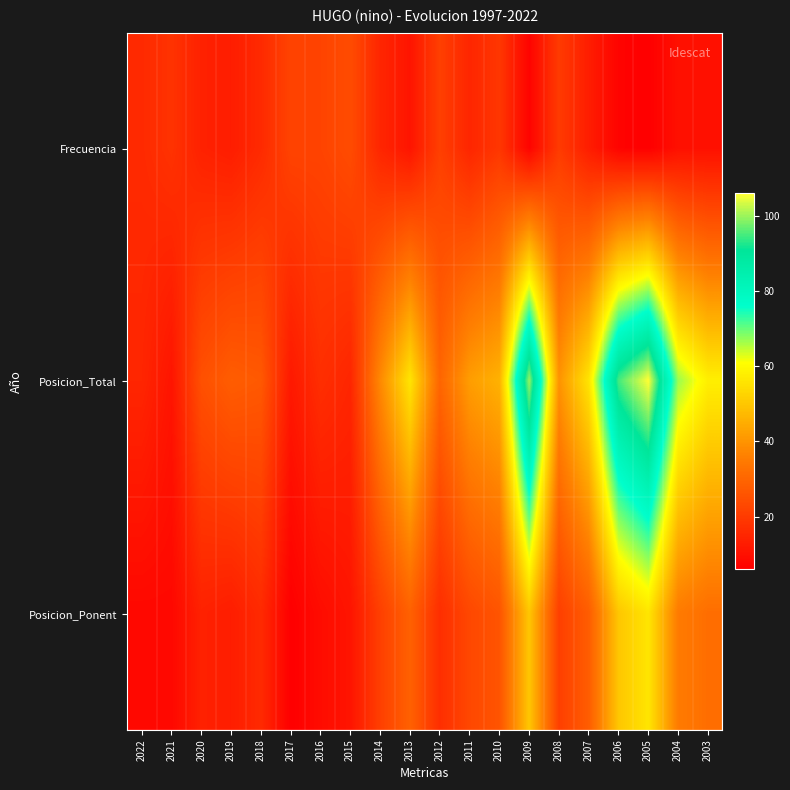

Reading right to left, transcribe all the data shown in this chart.

Frecuencia: 2003=10	2004=10	2005=6	2006=7	2007=13	2008=20	2009=7	2010=19	2011=15	2012=21	2013=11	2014=15	2015=24	2016=22	2017=22	2018=16	2019=13	2020=14	2021=18	2022=16
Posicion_Total: 2003=58	2004=67	2005=106	2006=95	2007=56	2008=40	2009=100	2010=46	2011=42	2012=30	2013=56	2014=38	2015=15	2016=17	2017=12	2018=27	2019=28	2020=25	2021=11	2022=15
Posicion_Ponent: 2003=32	2004=35	2005=56	2006=50	2007=28	2008=21	2009=50	2010=26	2011=23	2012=17	2013=29	2014=21	2015=11	2016=9	2017=6	2018=16	2019=13	2020=14	2021=8	2022=8